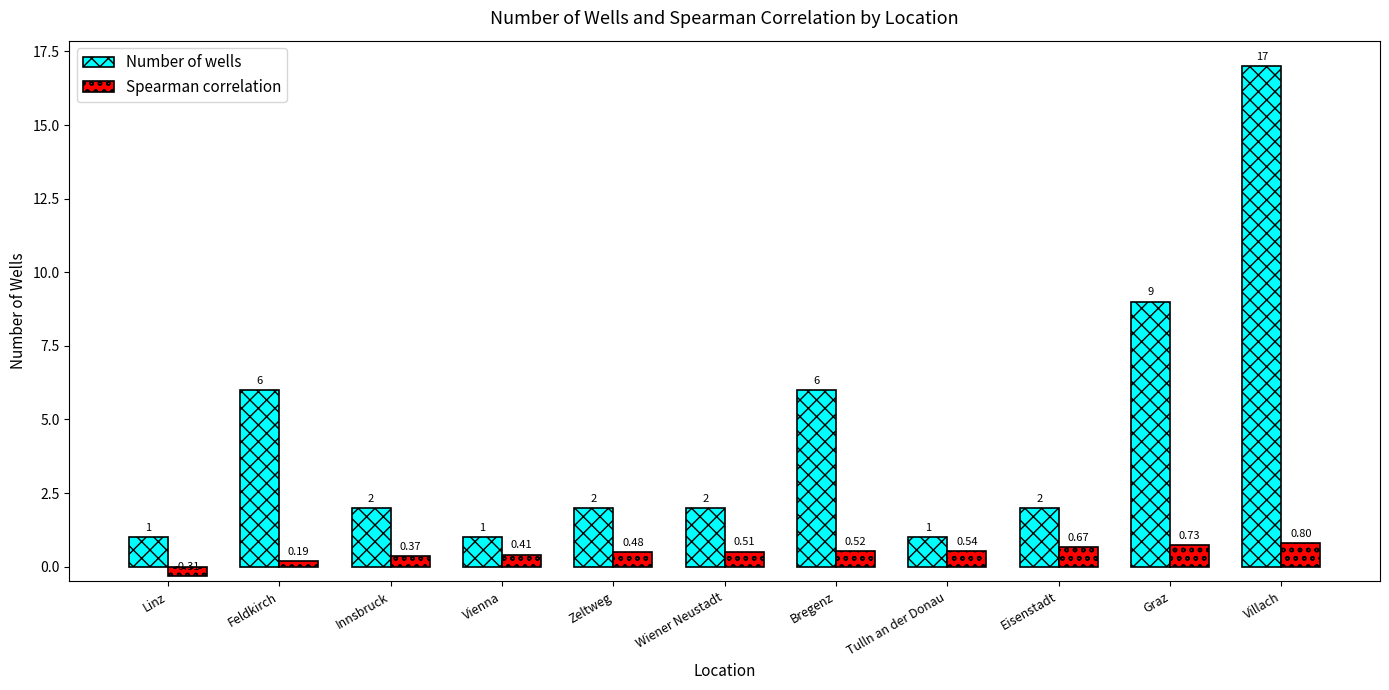

Which series has the largest range (max minus min)?

Number of wells